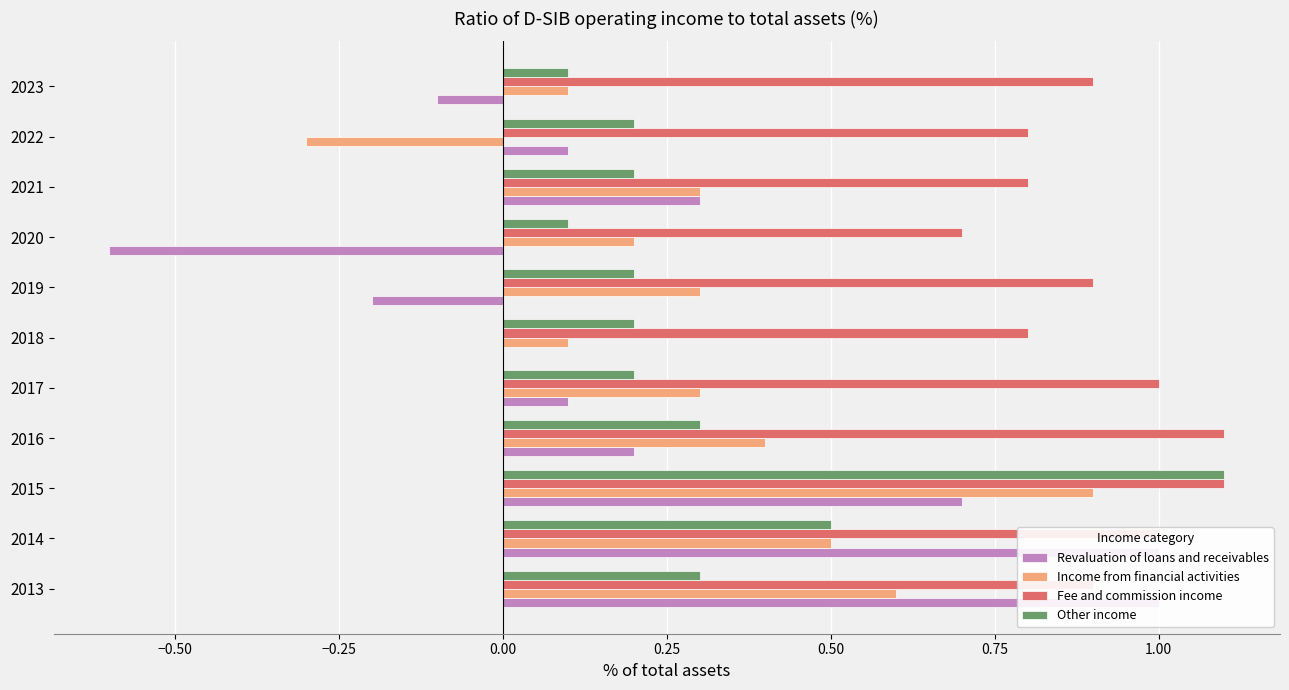

What is the difference between the highest and lowest values at 2016?

0.9